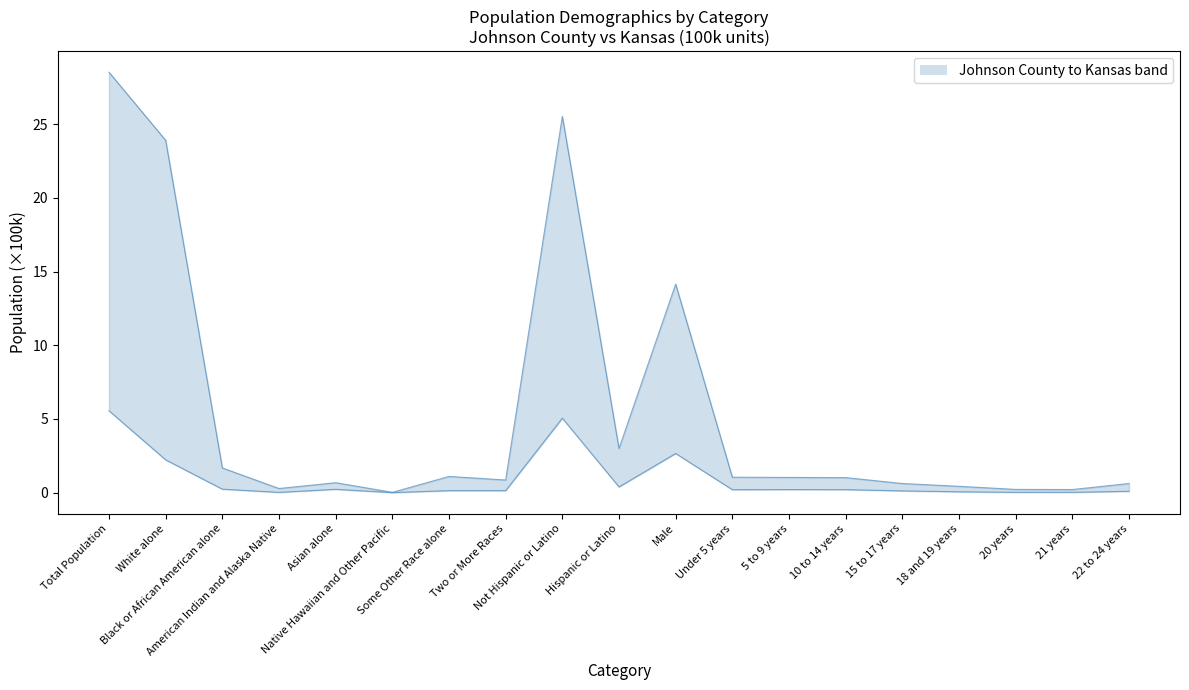

Reading right to left, extract all data points from this chart.

Johnson County: 0.1	0.0	0.0	0.1	0.1	0.2	0.2	0.2	2.7	0.4	5.1	0.1	0.1	0.0	0.2	0.0	0.2	2.2	5.6
Kansas: 0.6	0.2	0.2	0.4	0.6	1.0	1.0	1.0	14.2	3.0	25.5	0.9	1.1	0.0	0.7	0.3	1.7	23.9	28.5